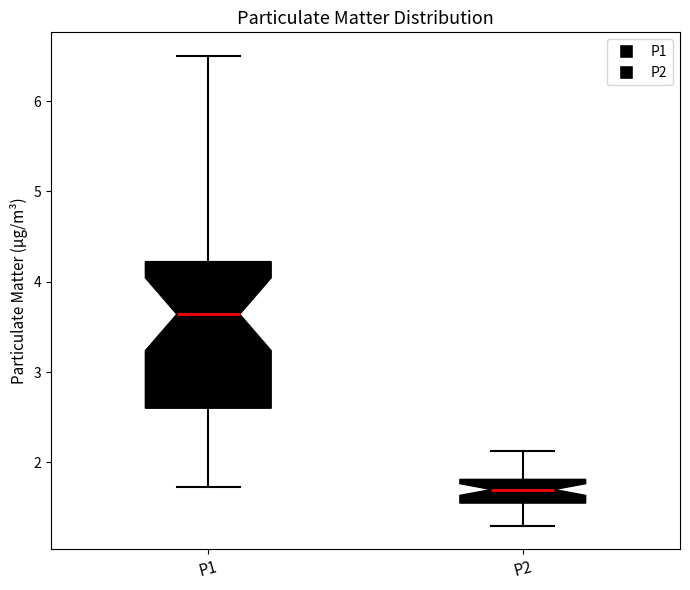

Which box has the lowest median line?

P2